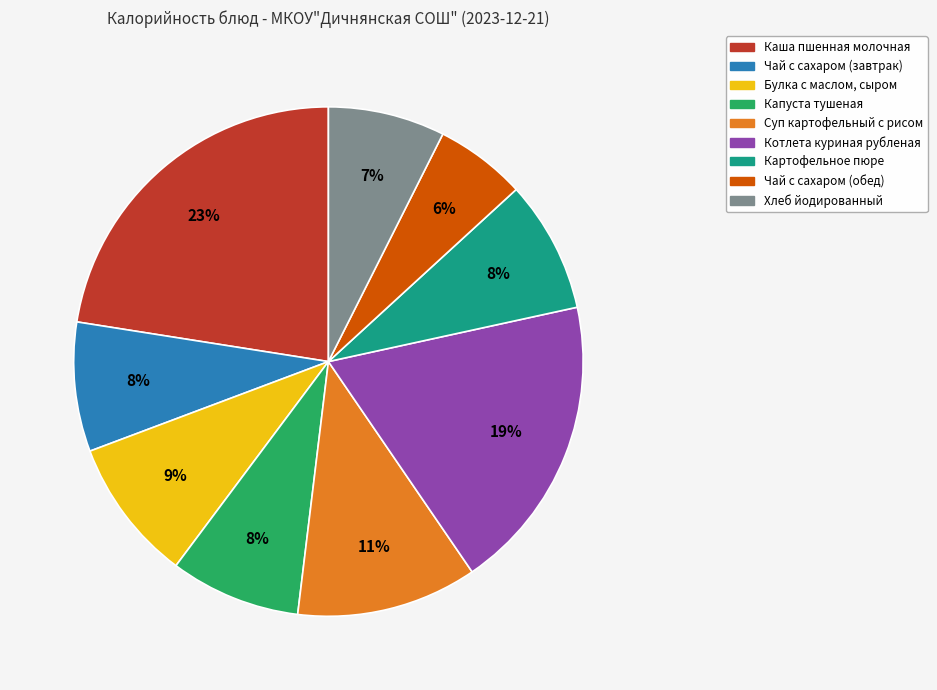

Is the sum of Хлеб йодированный and Булка с маслом, сыром greater than half?

No